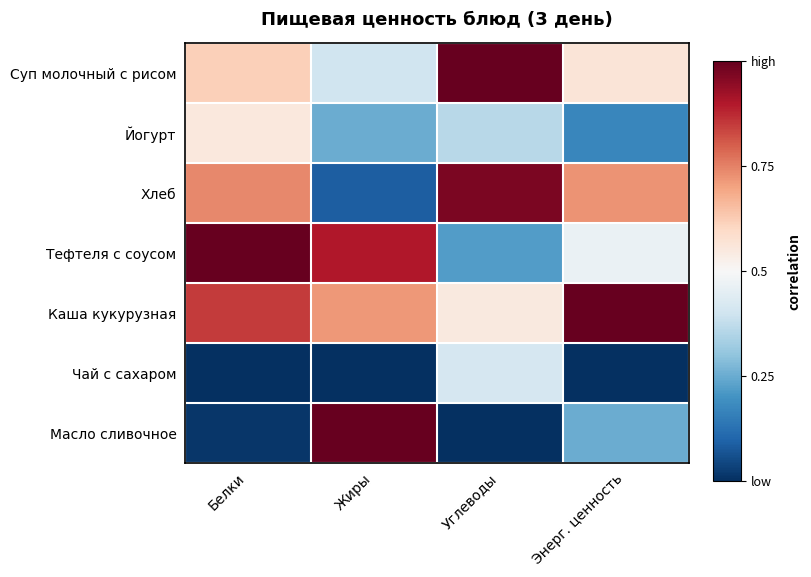

Rank the series at Энерг. ценность from highest to lowest value.

Каша кукурузная, Хлеб, Суп молочный с рисом, Тефтеля с соусом, Масло сливочное, Йогурт, Чай с сахаром